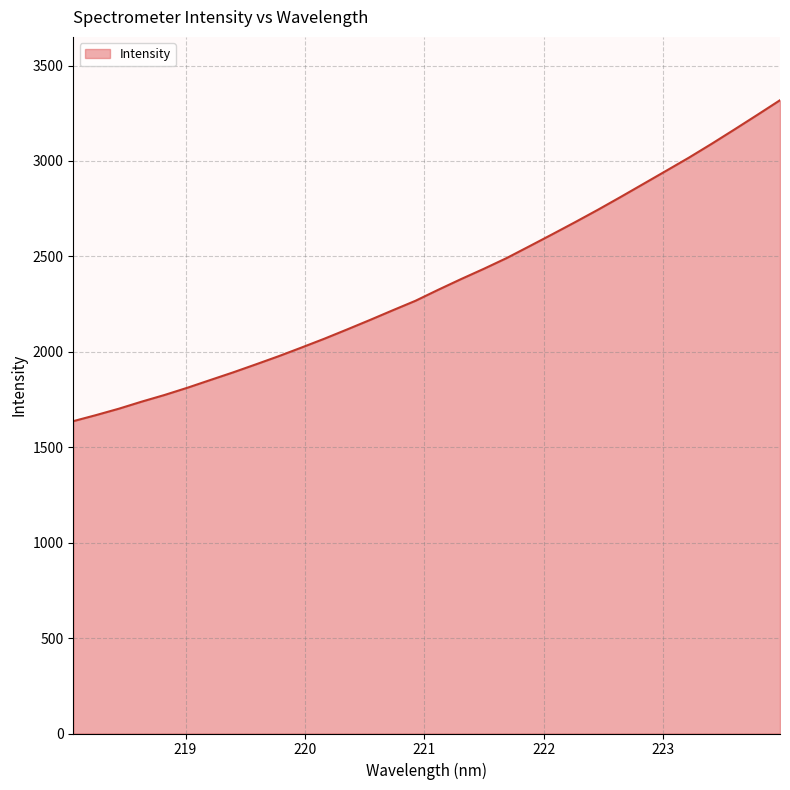

What is the difference between the maximum and minimum values?

1681.7